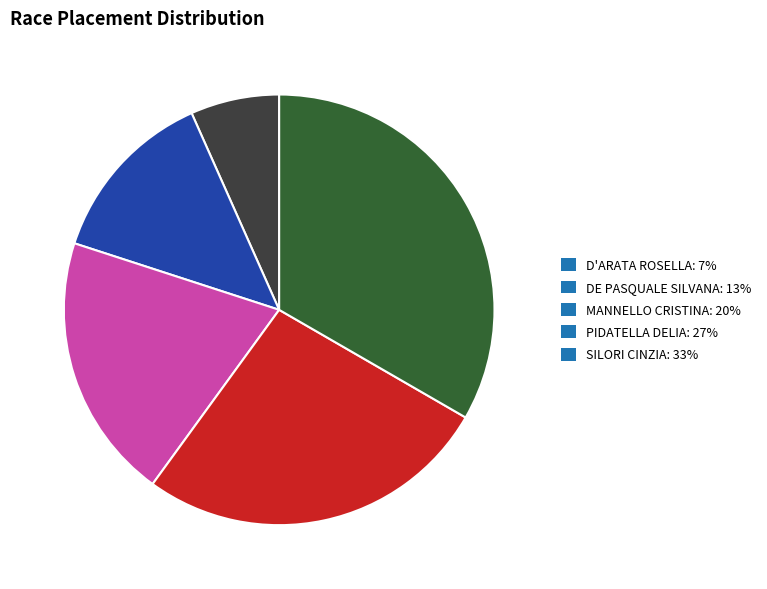

Do PIDATELLA DELIA: 27% and SILORI CINZIA: 33% together represent more than half of the pie?

Yes